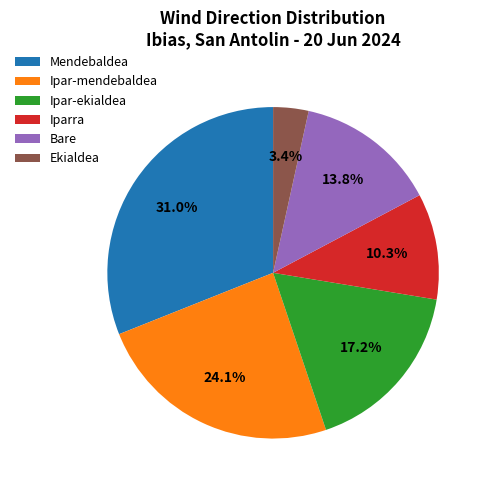

What is the ratio of the value at Bare to the value at Mendebaldea?

0.4